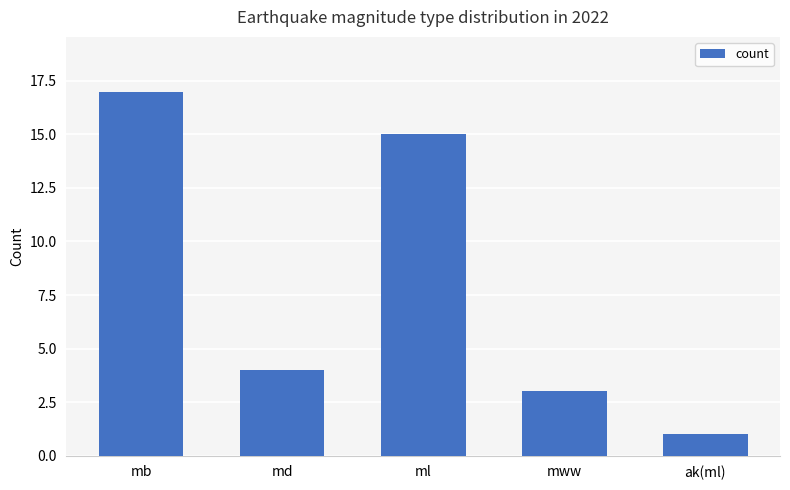

Is it true that the value at mb is 30?

False